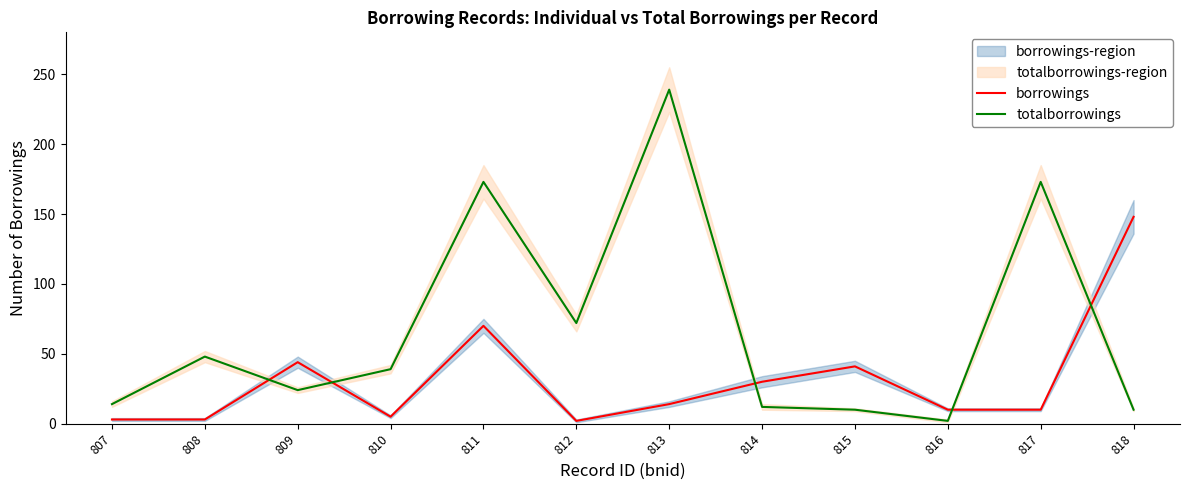

The value of totalborrowings at 808 is 73. True or false?

False